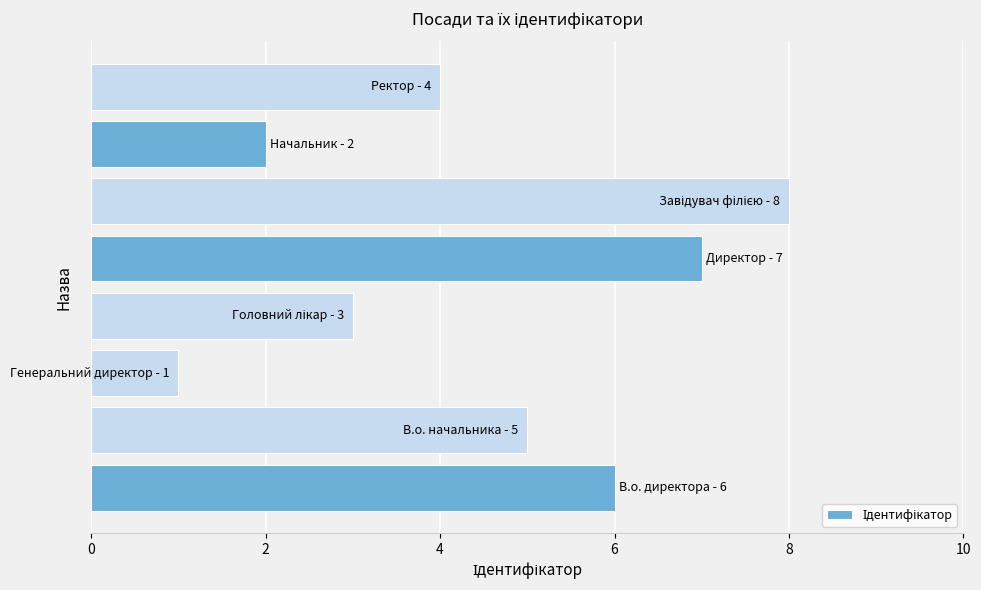

What is the greatest value displayed?

8